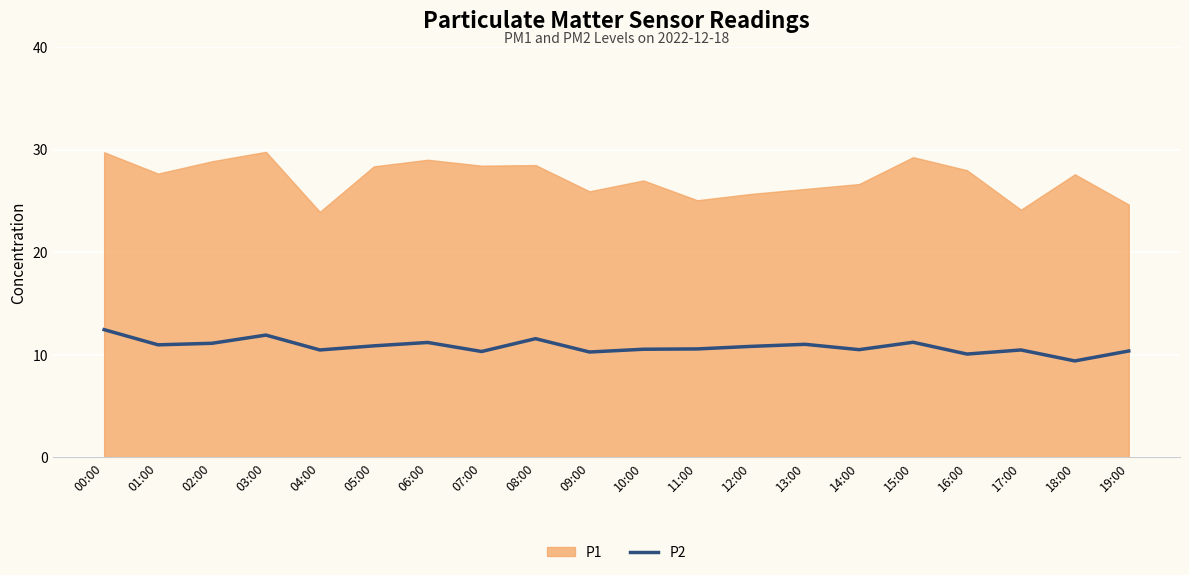

Where is the first local maximum?

03:00